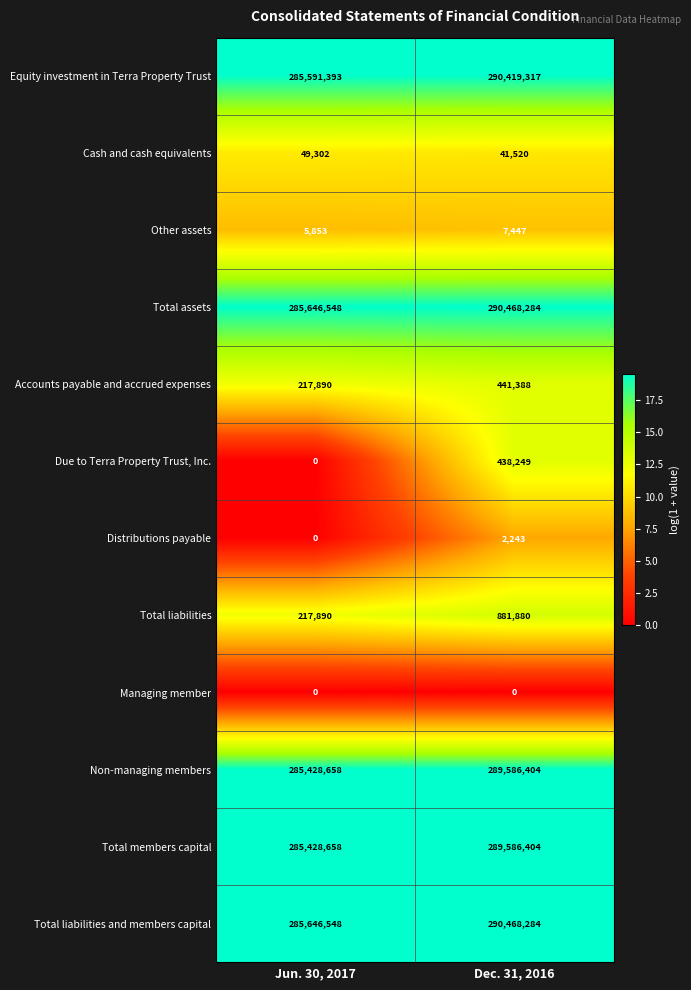

At which label is Other assets closest to 6650?

Jun. 30, 2017